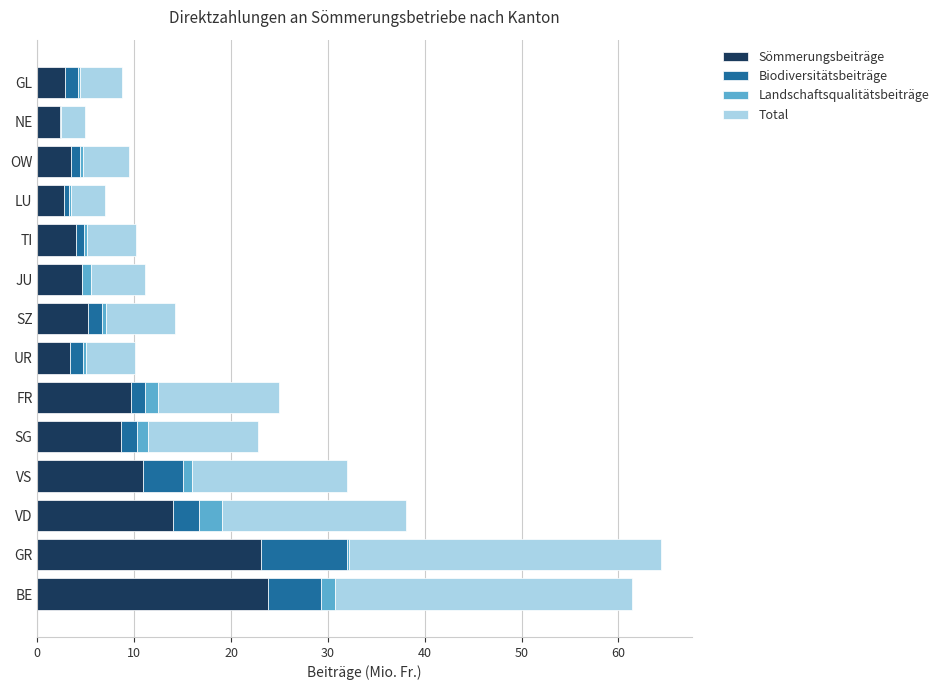

What is the highest value of the Sömmerungsbeiträge series?

23.8